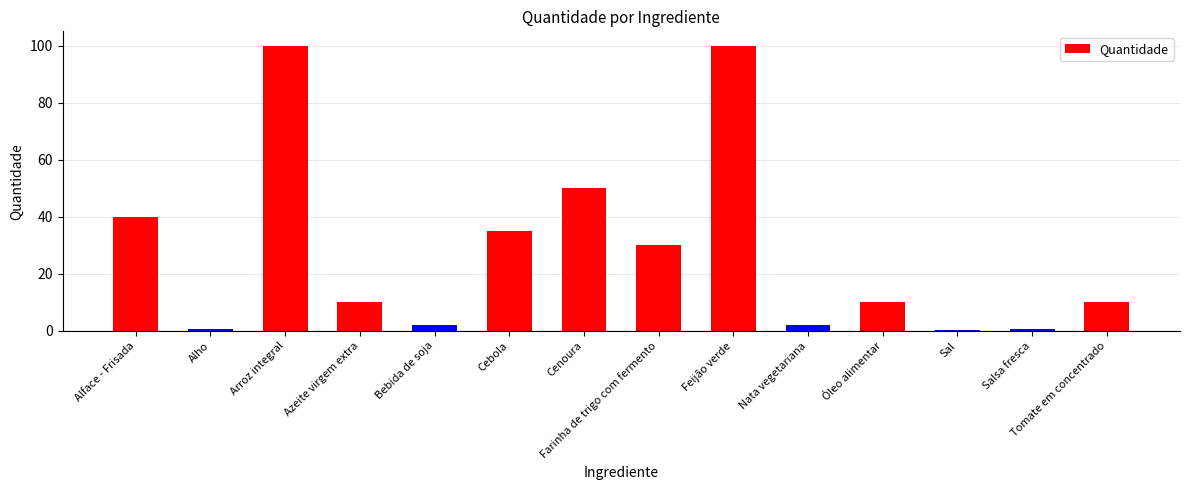

What is the greatest value displayed?

100.0